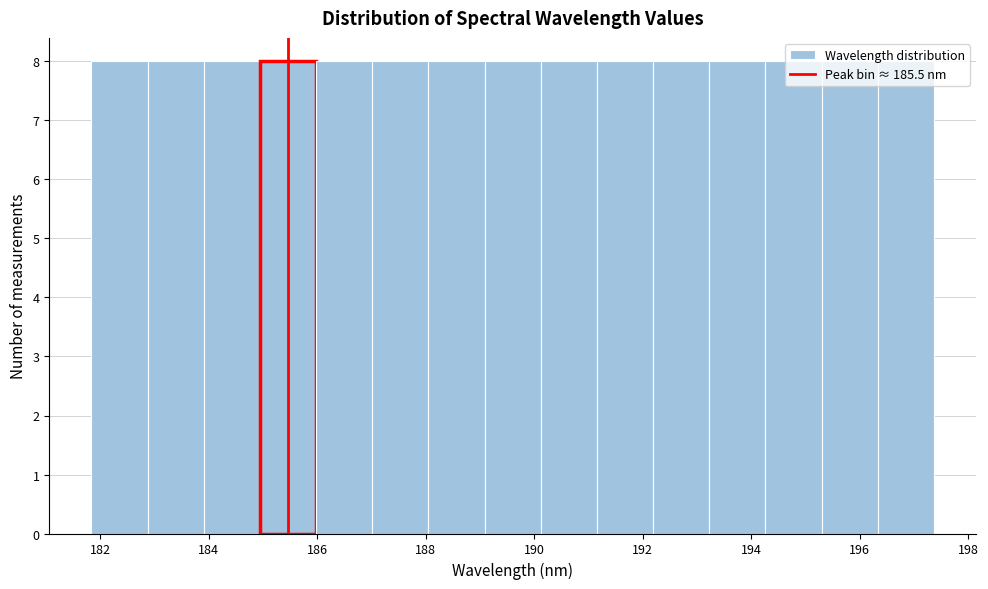

Reading left to right, transcribe this chart: for each bar, give the range it covers on the x-axis and its height. Neither the bar edges nor the heights are printed on the chart, so give them approximately, as read against the axes.

181.8 to 182.8: 8
182.8 to 184.0: 8
184.0 to 185.0: 8
185.0 to 186.0: 8
186.0 to 187.0: 8
187.0 to 188.0: 8
188.0 to 189.0: 8
189.0 to 190.2: 8
190.2 to 191.2: 8
191.2 to 192.2: 8
192.2 to 193.2: 8
193.2 to 194.2: 8
194.2 to 195.2: 8
195.2 to 196.4: 8
196.4 to 197.4: 8